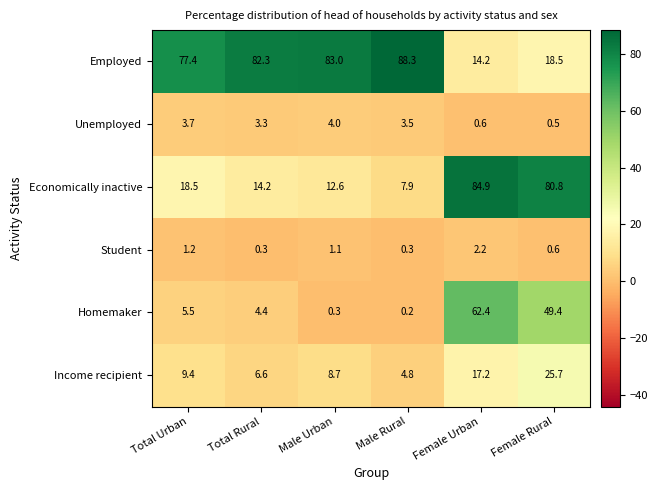

True or false: Economically inactive has a value of 8.8 at Male Urban.

False